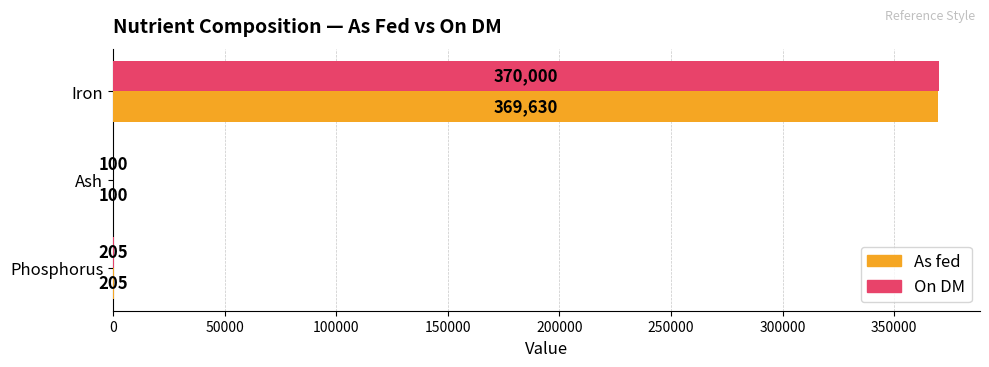

Between Iron and Phosphorus, which series saw the biggest shift?

On DM